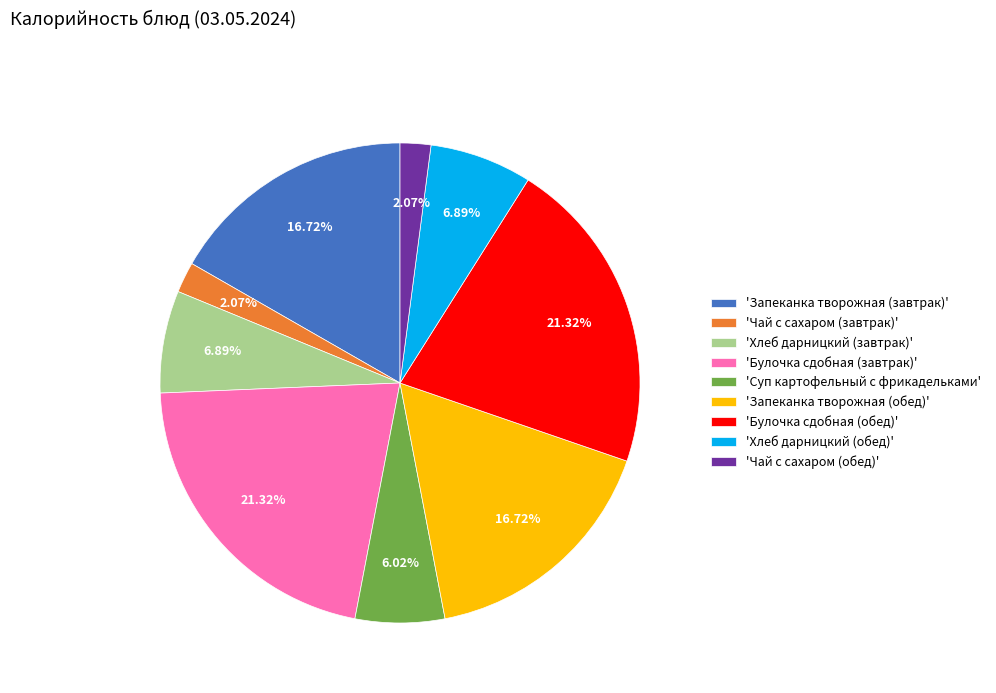

How many slices are in this pie chart?

9